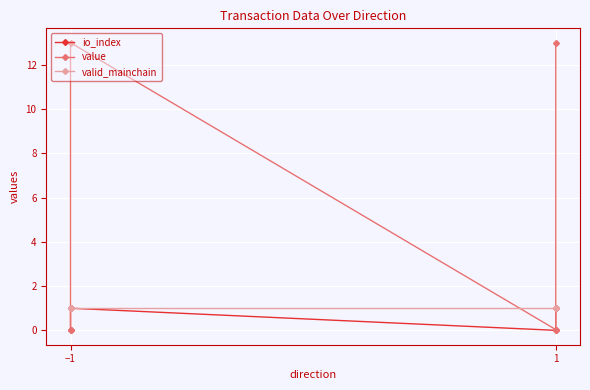

The value of value at −1 is 13.0. True or false?

True